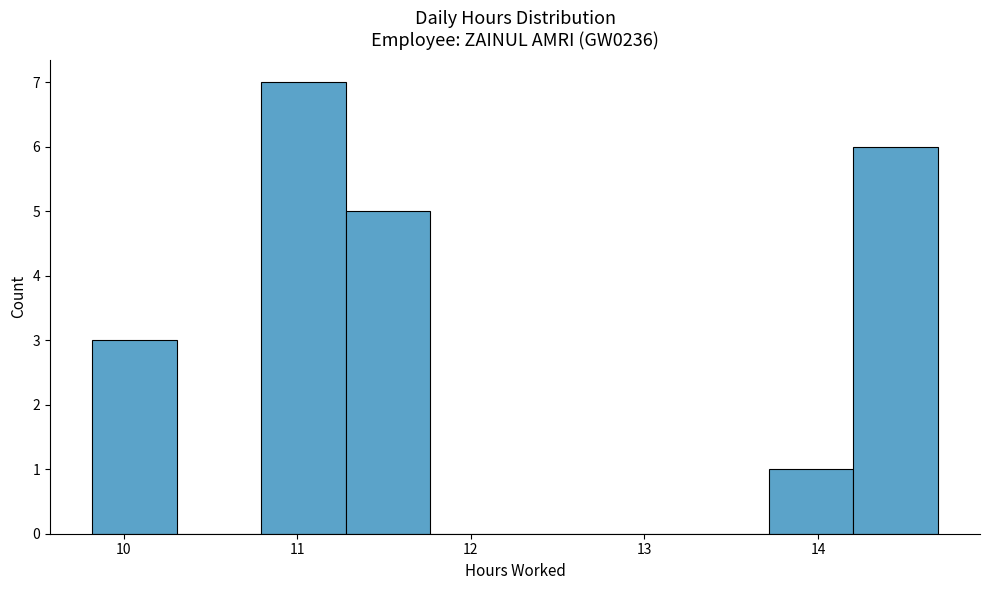

How tall is the bar that spans 13.7 to 14.2 on the x-axis? Neither the bar edges nor the heights are printed on the chart, so give them approximately, as read against the axes.

1